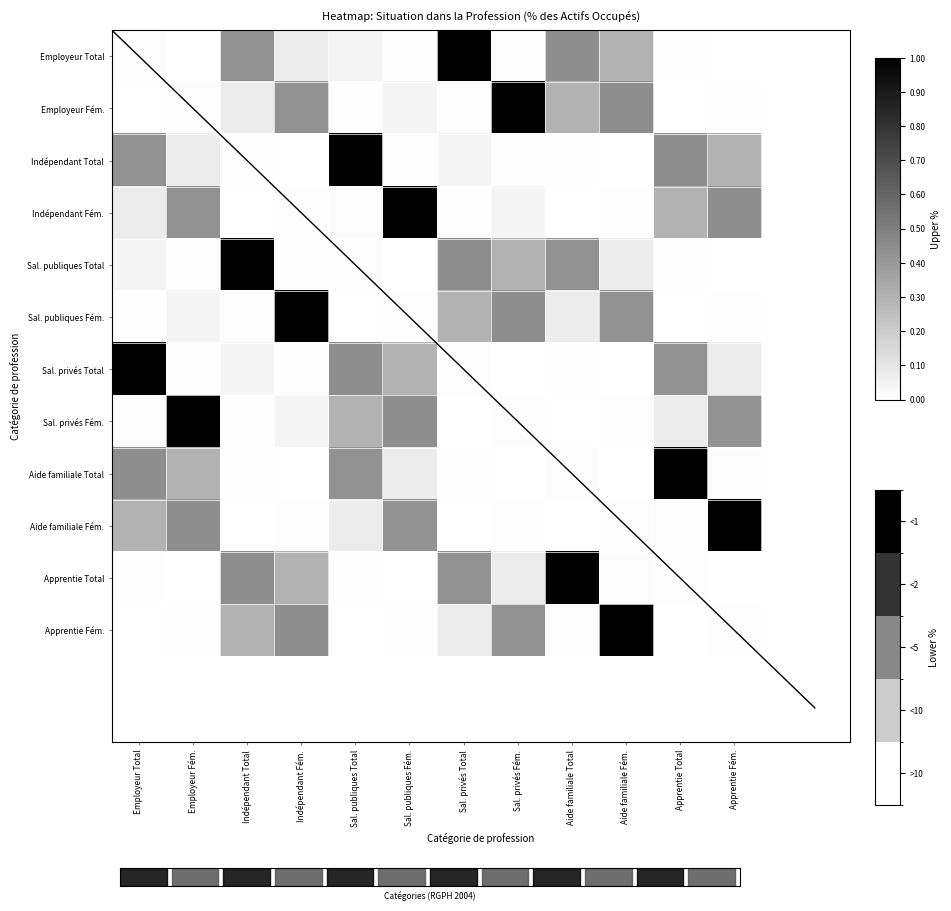

Which series changed the most between Indépendant Fém. and Sal. publiques Fém.?

Indépendant Fém.